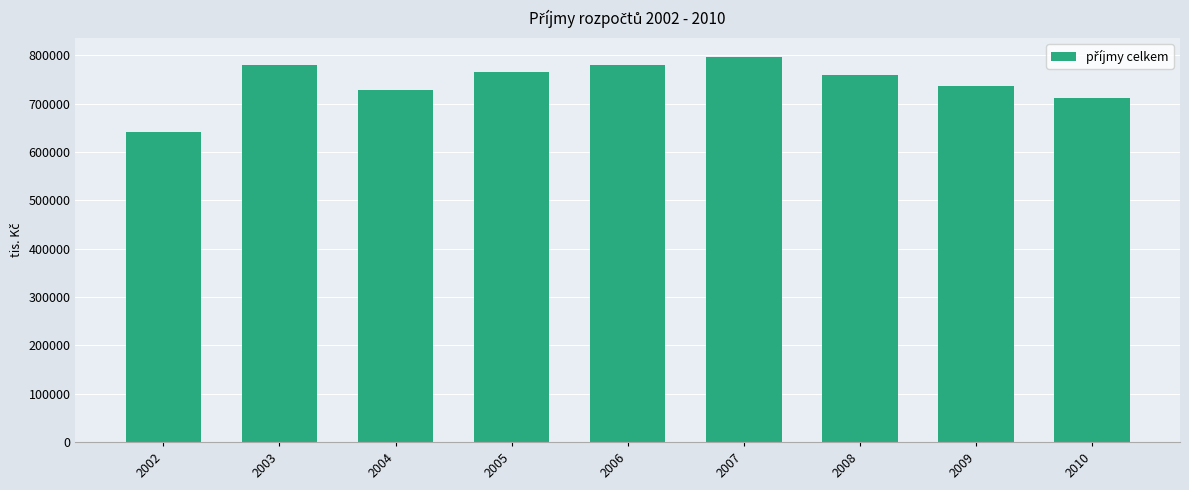

Approximately how many times larger is the value at 2009 compared to 2008?

1.0